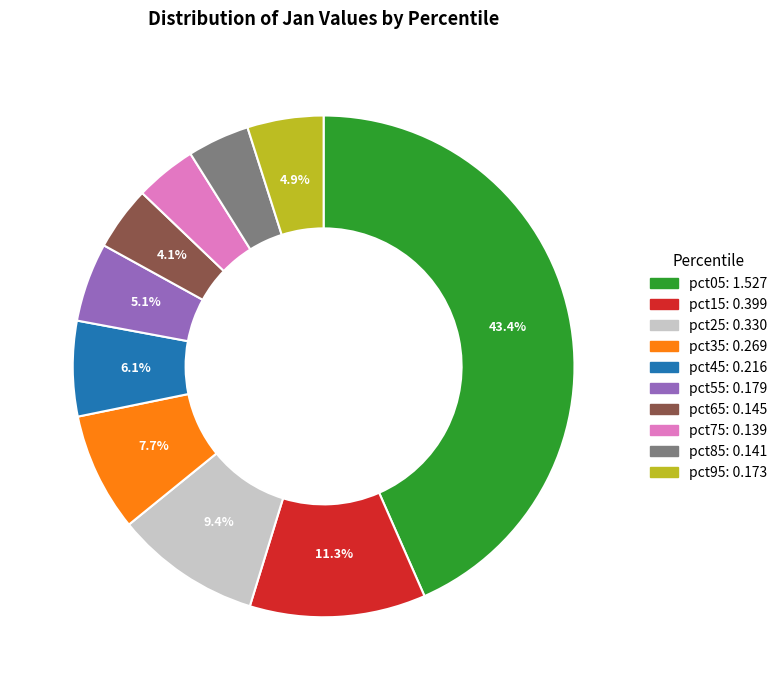

Count the number of slices in the pie.

10